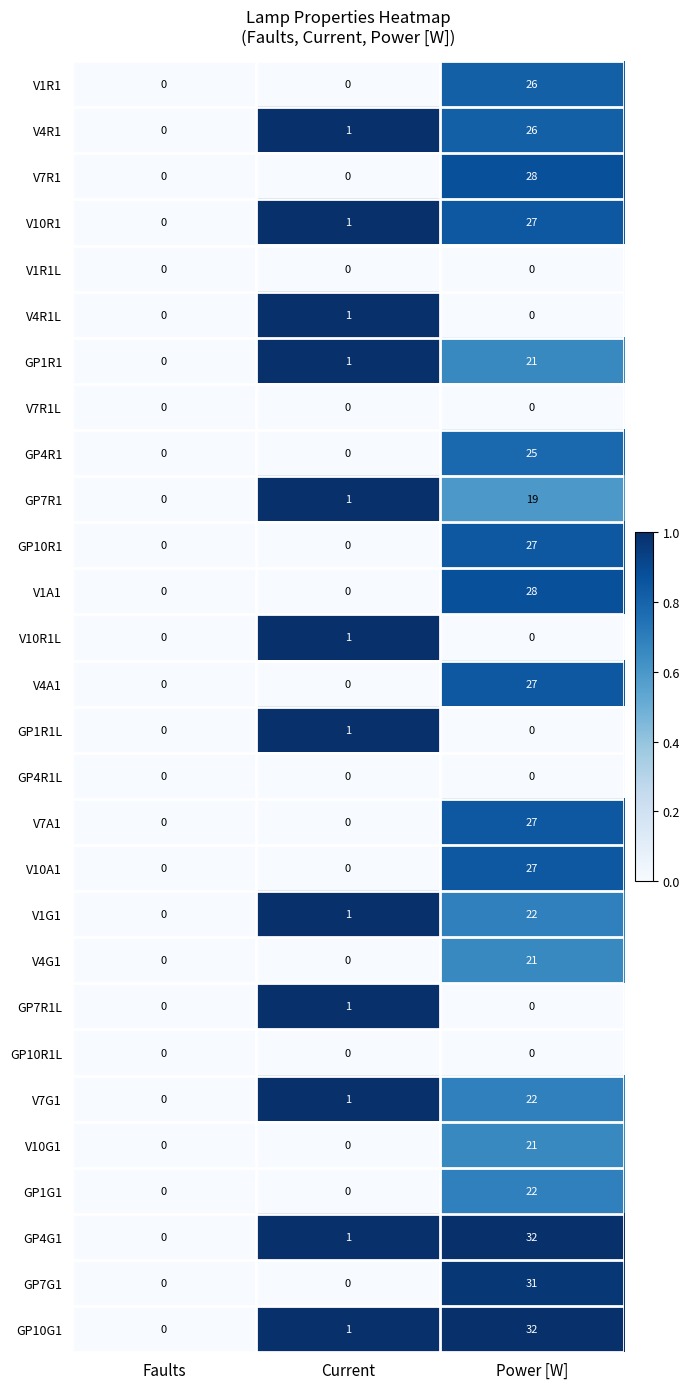

What is the greatest value displayed?

32